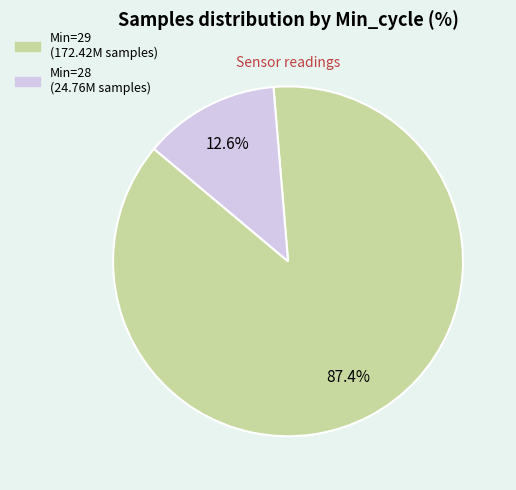

Is there a majority slice in this chart?

Yes